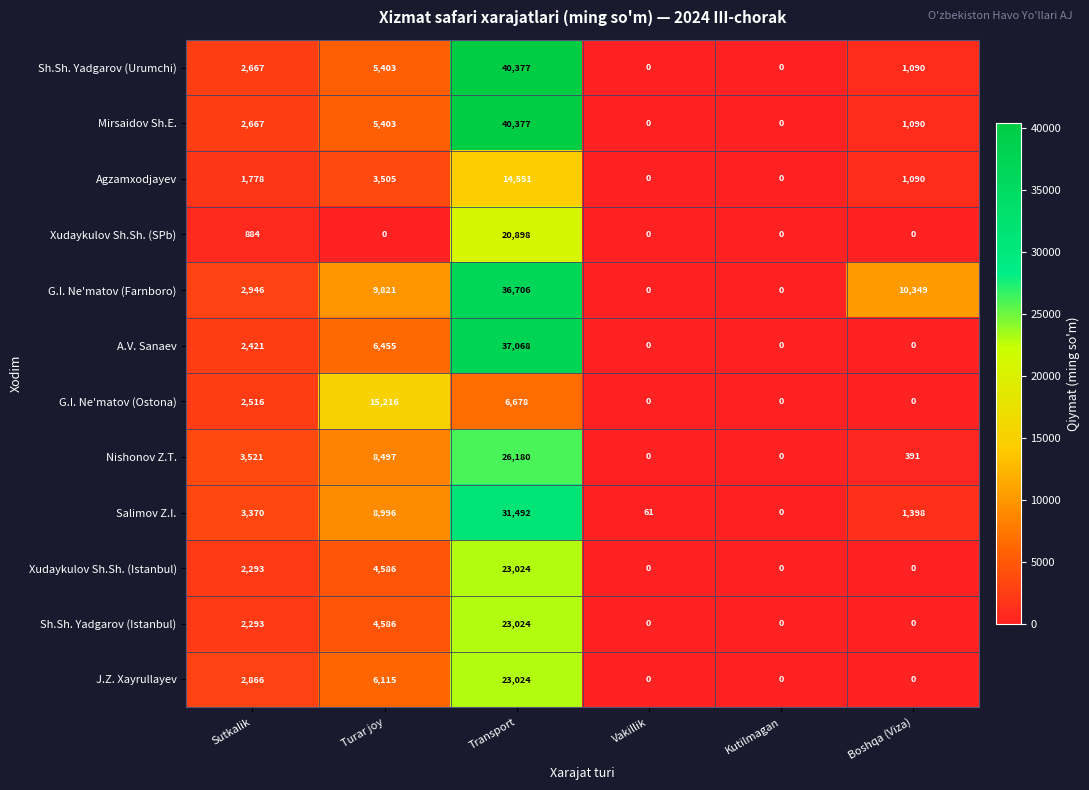

Count the G.I. Ne'matov (Ostona) values in the range 0 to 6678.

5